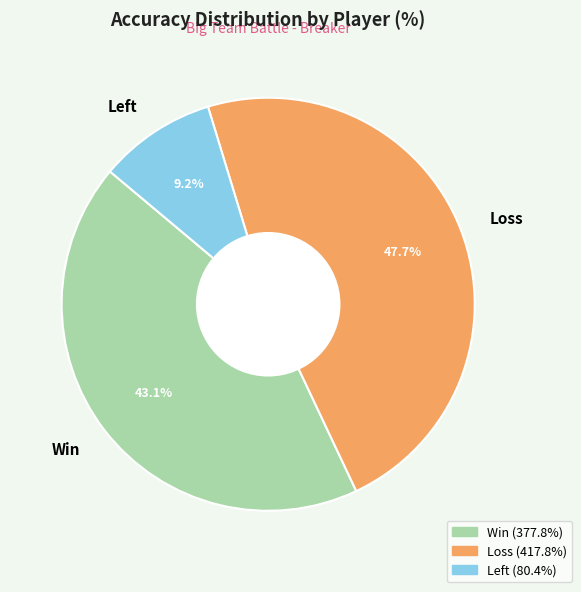

What is the ratio of the value at Win to the value at Loss?

0.9